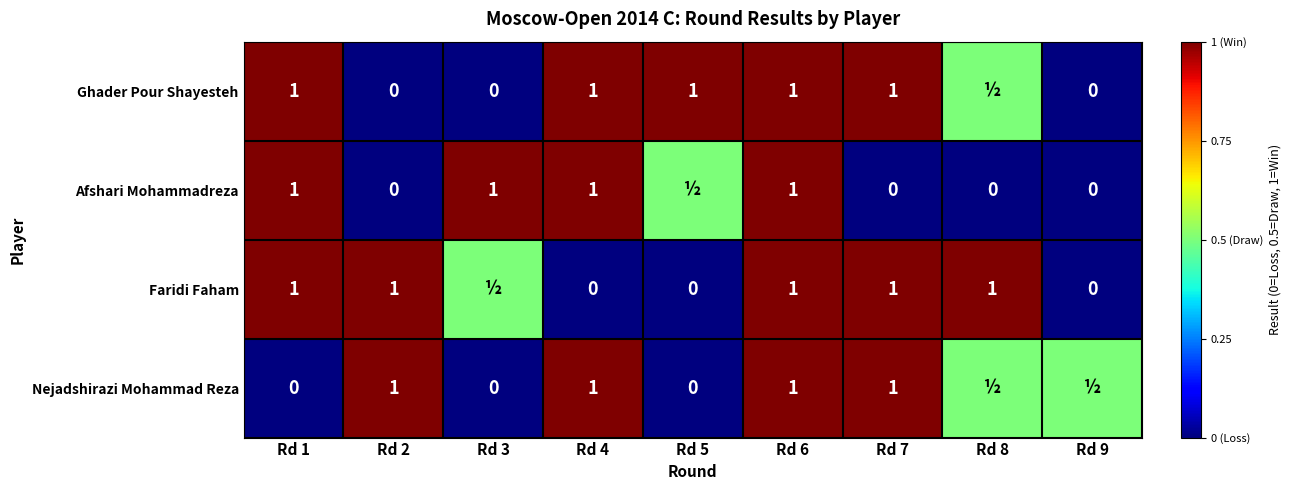

The value of Afshari Mohammadreza at Rd 1 is 0.3. True or false?

False